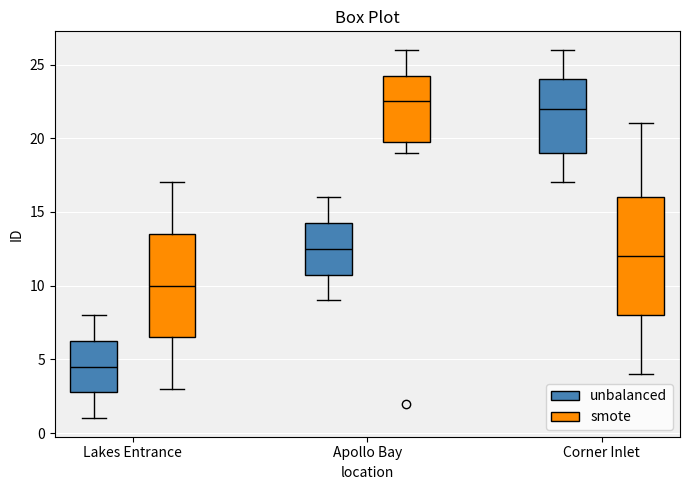

Comparing the boxes themselves (not the whiskers), which one is the tallest?

Corner Inlet (smote)